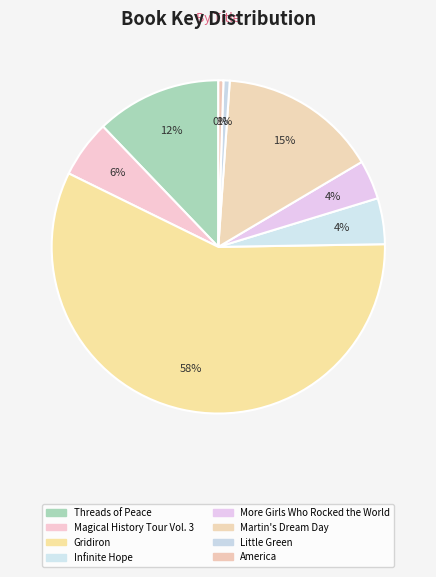

The Infinite Hope slice represents 18% of the pie. True or false?

False